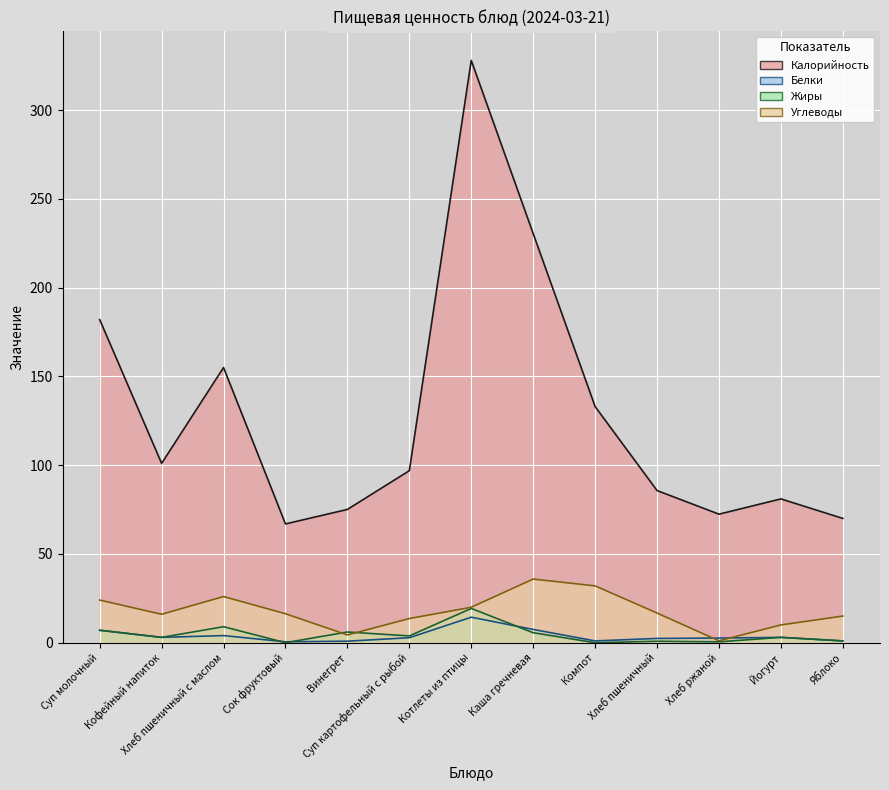

Where is the first local minimum for Углеводы?

Кофейный напиток